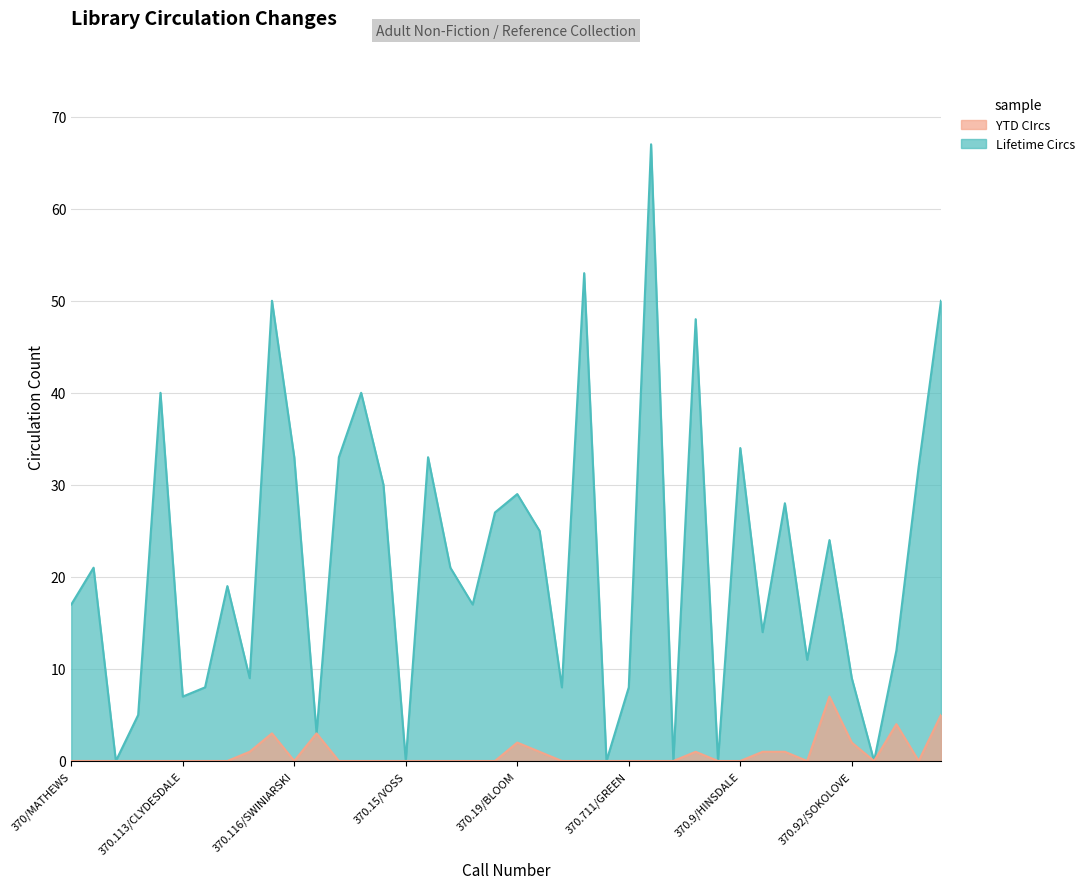

True or false: Lifetime Circs and YTD CIrcs intersect in this chart.

False